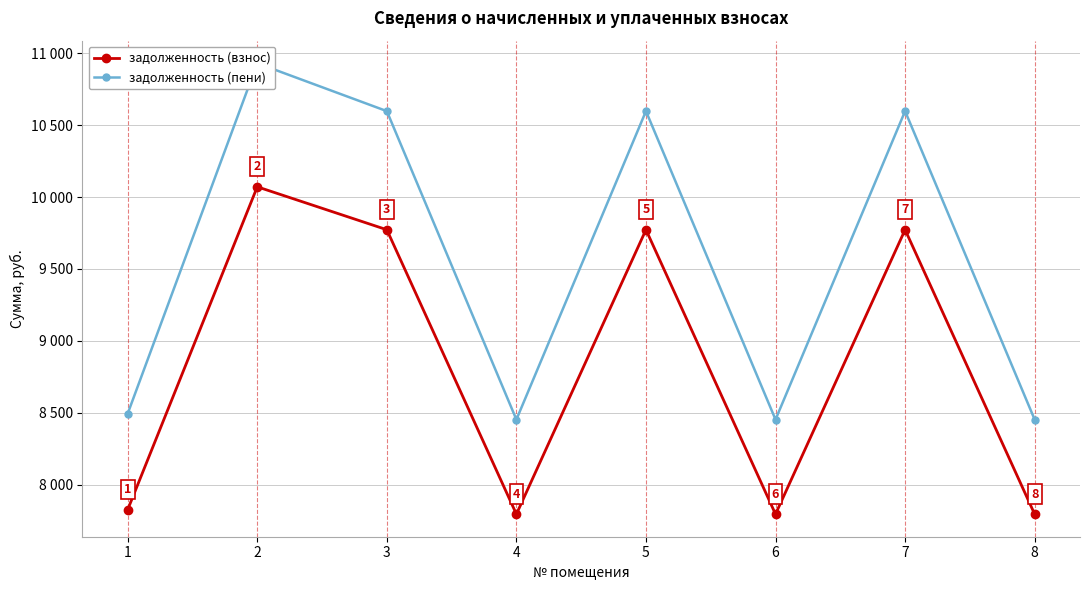

True or false: задолженность (пени) has more than 1 interior local peaks.

True